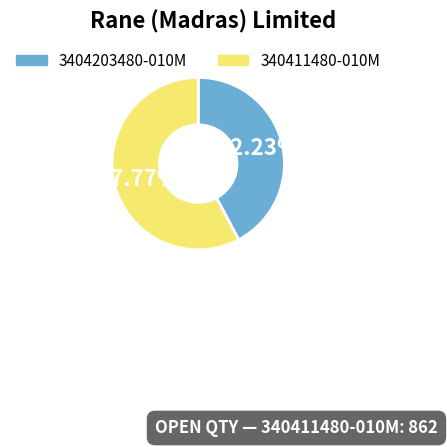

Combined, do 3404203480-010M and 340411480-010M account for over 50%?

Yes